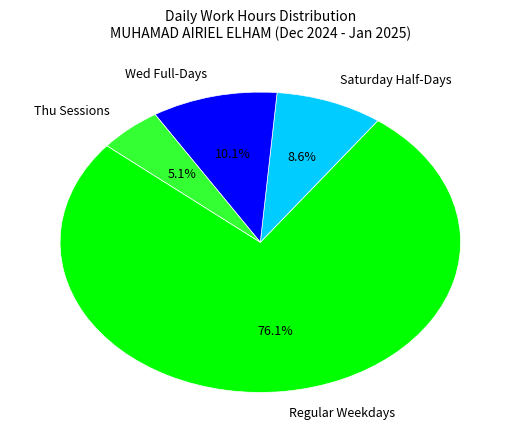

Approximately how many times larger is the value at Thu Sessions compared to Wed Full-Days?

0.5